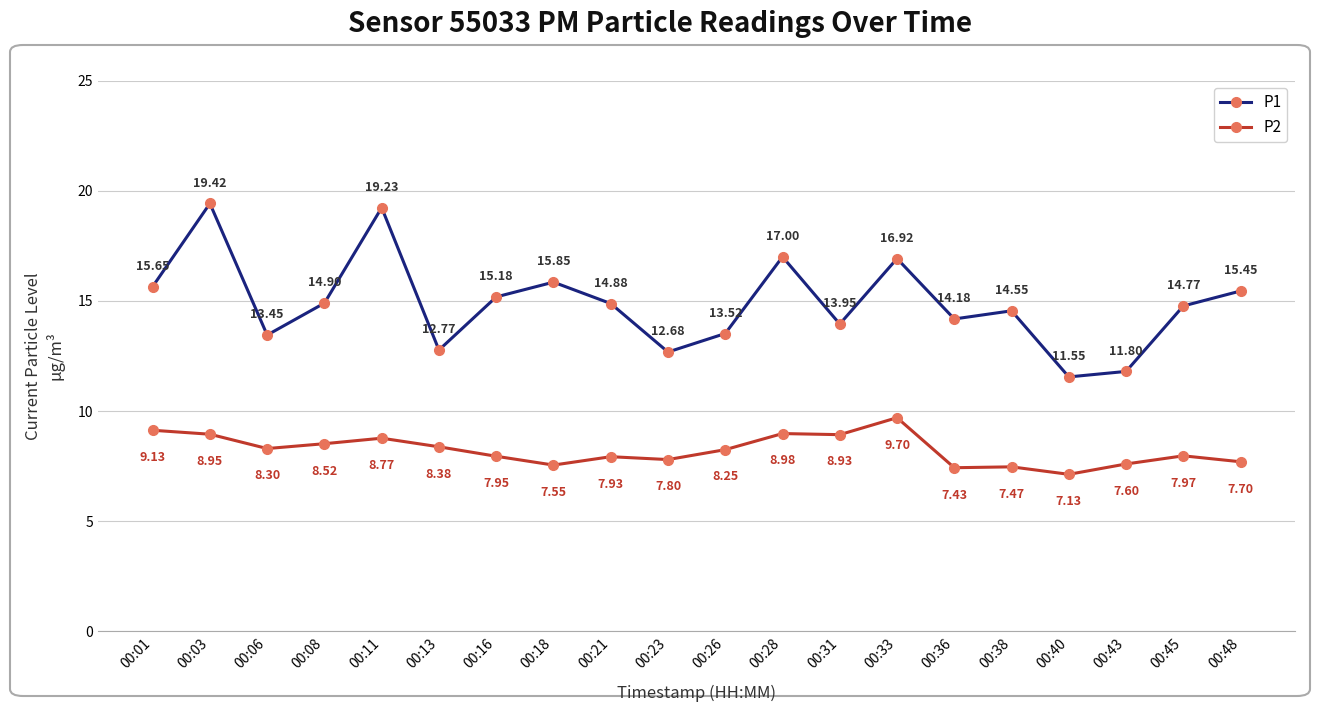

At which label does P1 reach its peak?

00:03